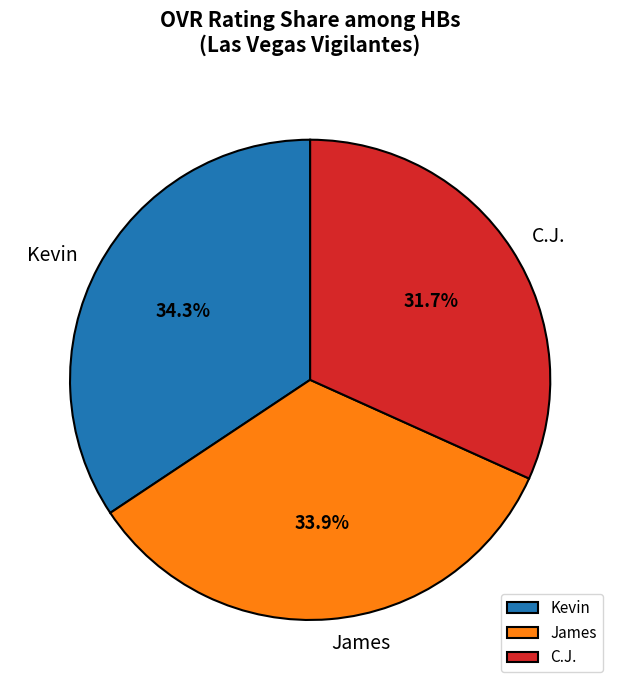

What is the total percentage of Kevin and C.J.?

66.1%